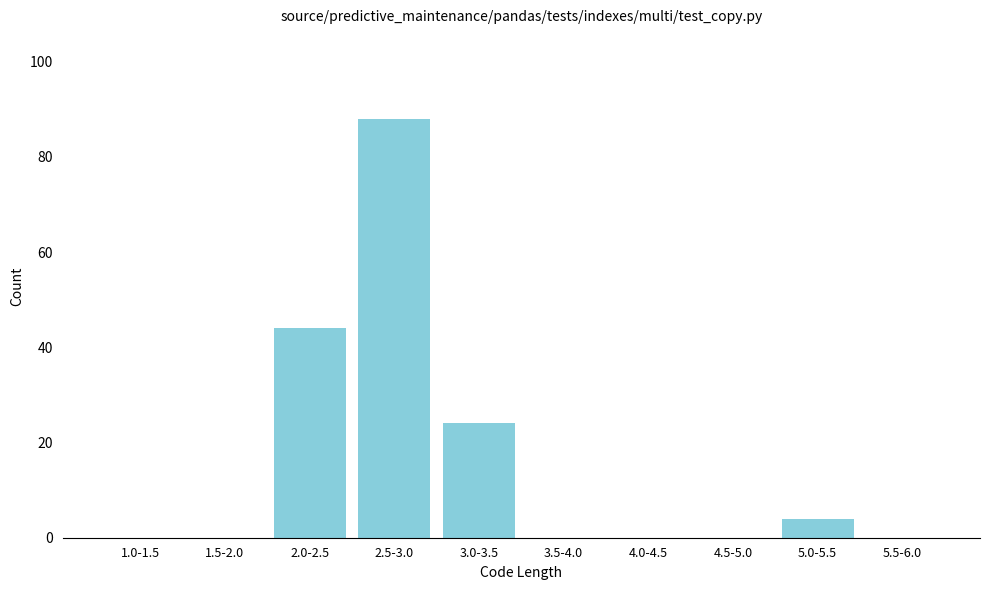

Reading left to right, list all the values displayed in this chart.

1.0-1.5=0	1.5-2.0=0	2.0-2.5=44	2.5-3.0=88	3.0-3.5=24	3.5-4.0=0	4.0-4.5=0	4.5-5.0=0	5.0-5.5=4	5.5-6.0=0